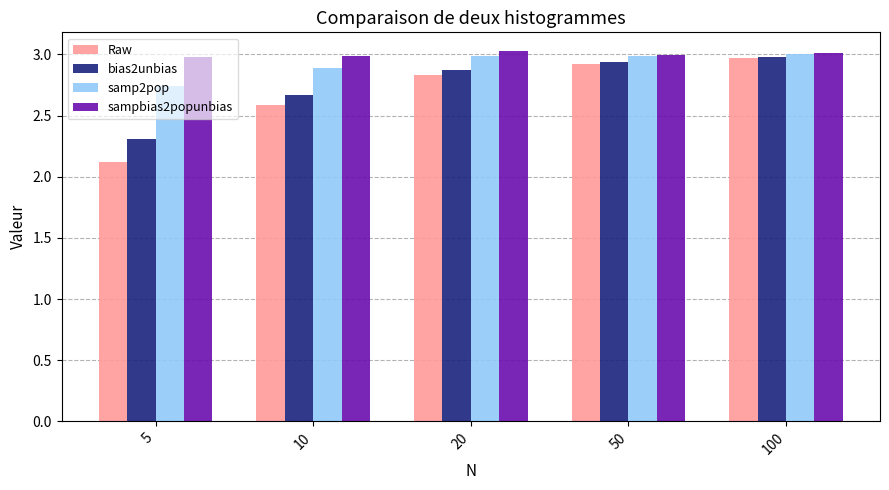

At how many categories does at least one series exceed 2?

5